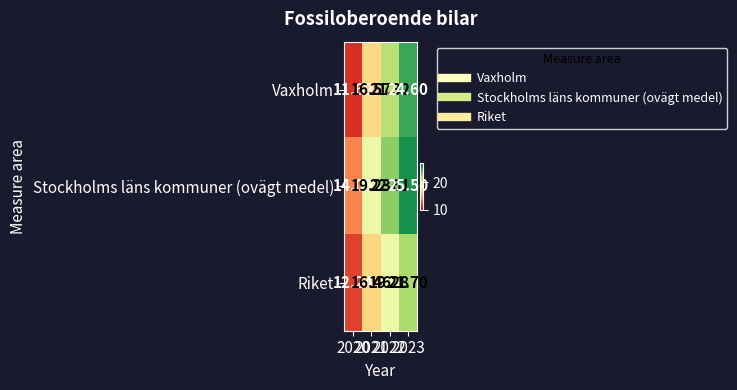

At which category does the chart reach its minimum across all series?

2020